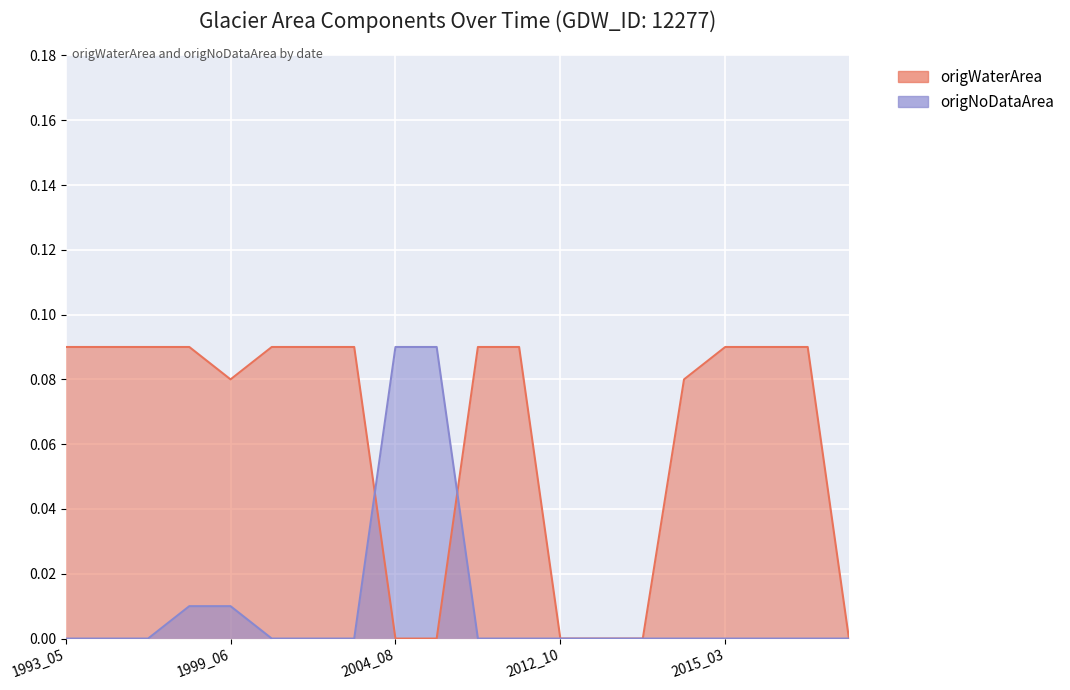

At how many categories does at least one series exceed 0?

16